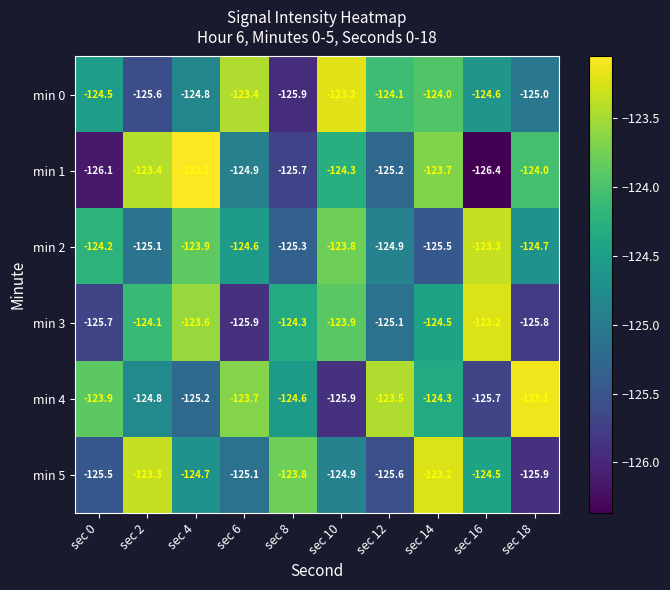

What is the highest value of the min 4 series?

-123.1